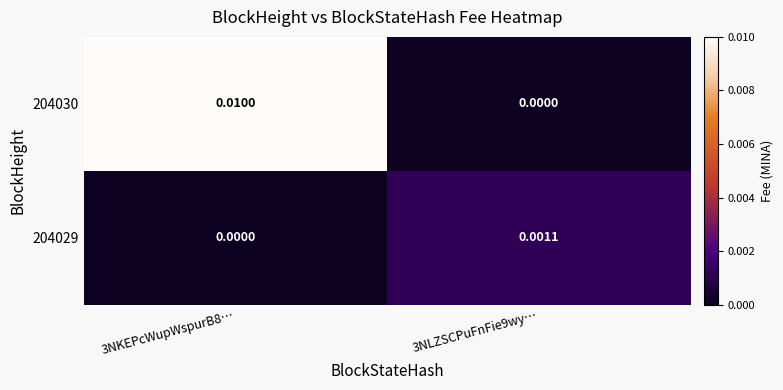

Is the value of 204030 at 3NKEPcWupWspurB8… greater than the value of 204029 at 3NKEPcWupWspurB8…?

Yes